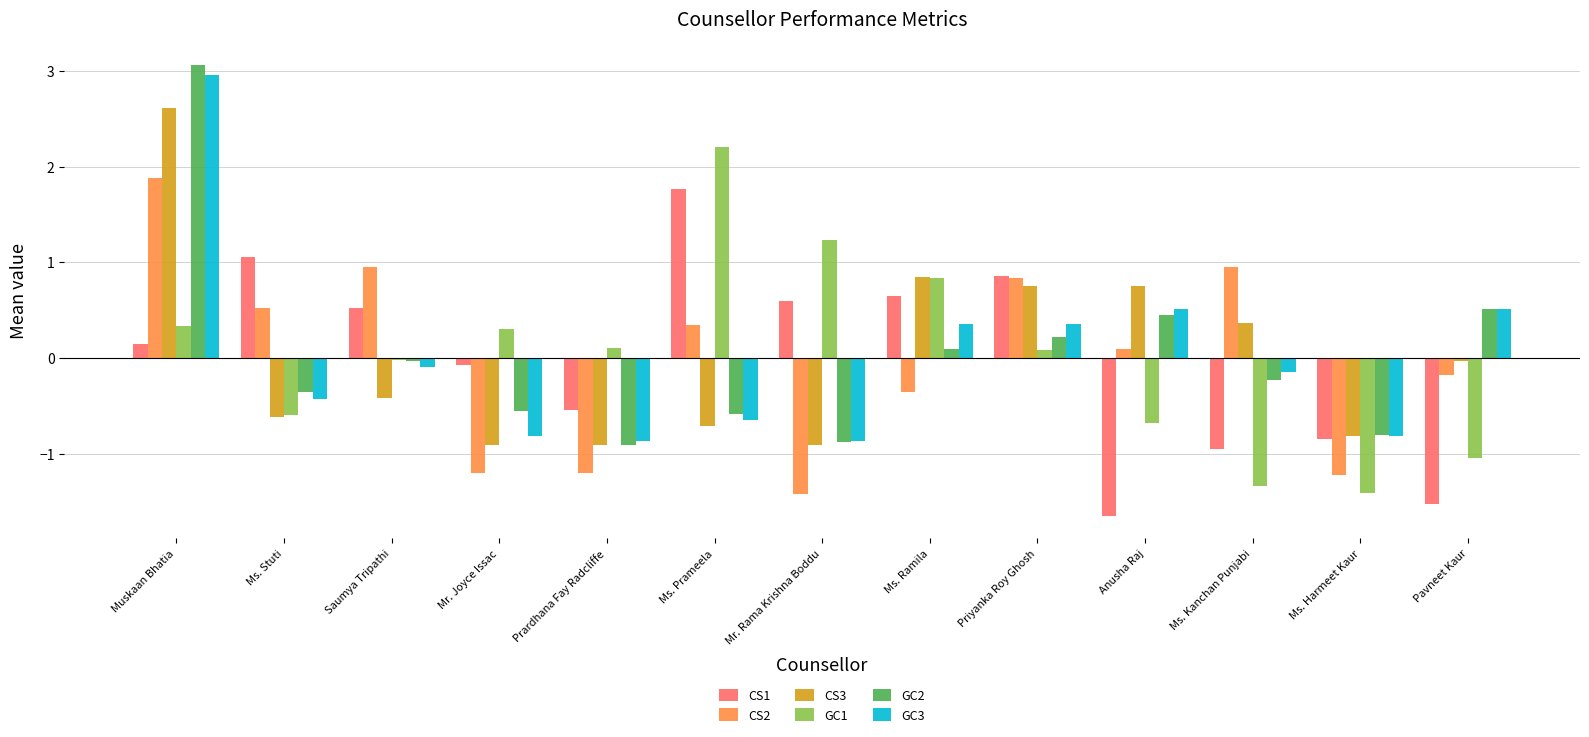

The value of GC3 at Anusha Raj is 0.9. True or false?

False